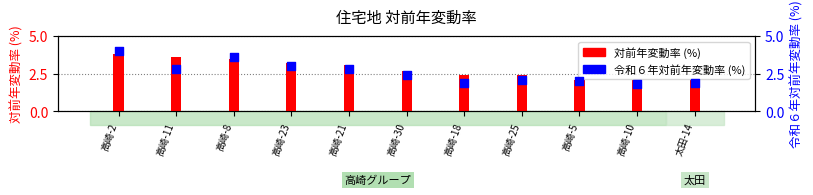

Which series contains the highest Y value?

令和６年対前年変動率 (%)